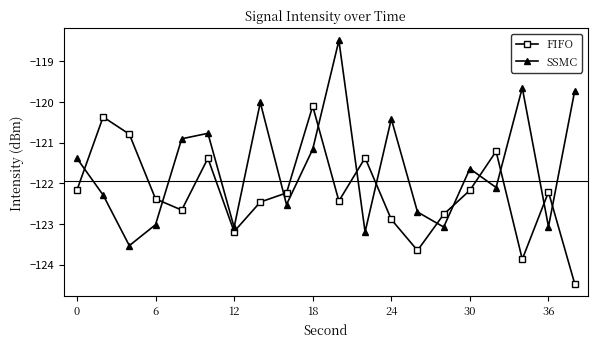

What is the maximum value shown in the chart?

-118.5